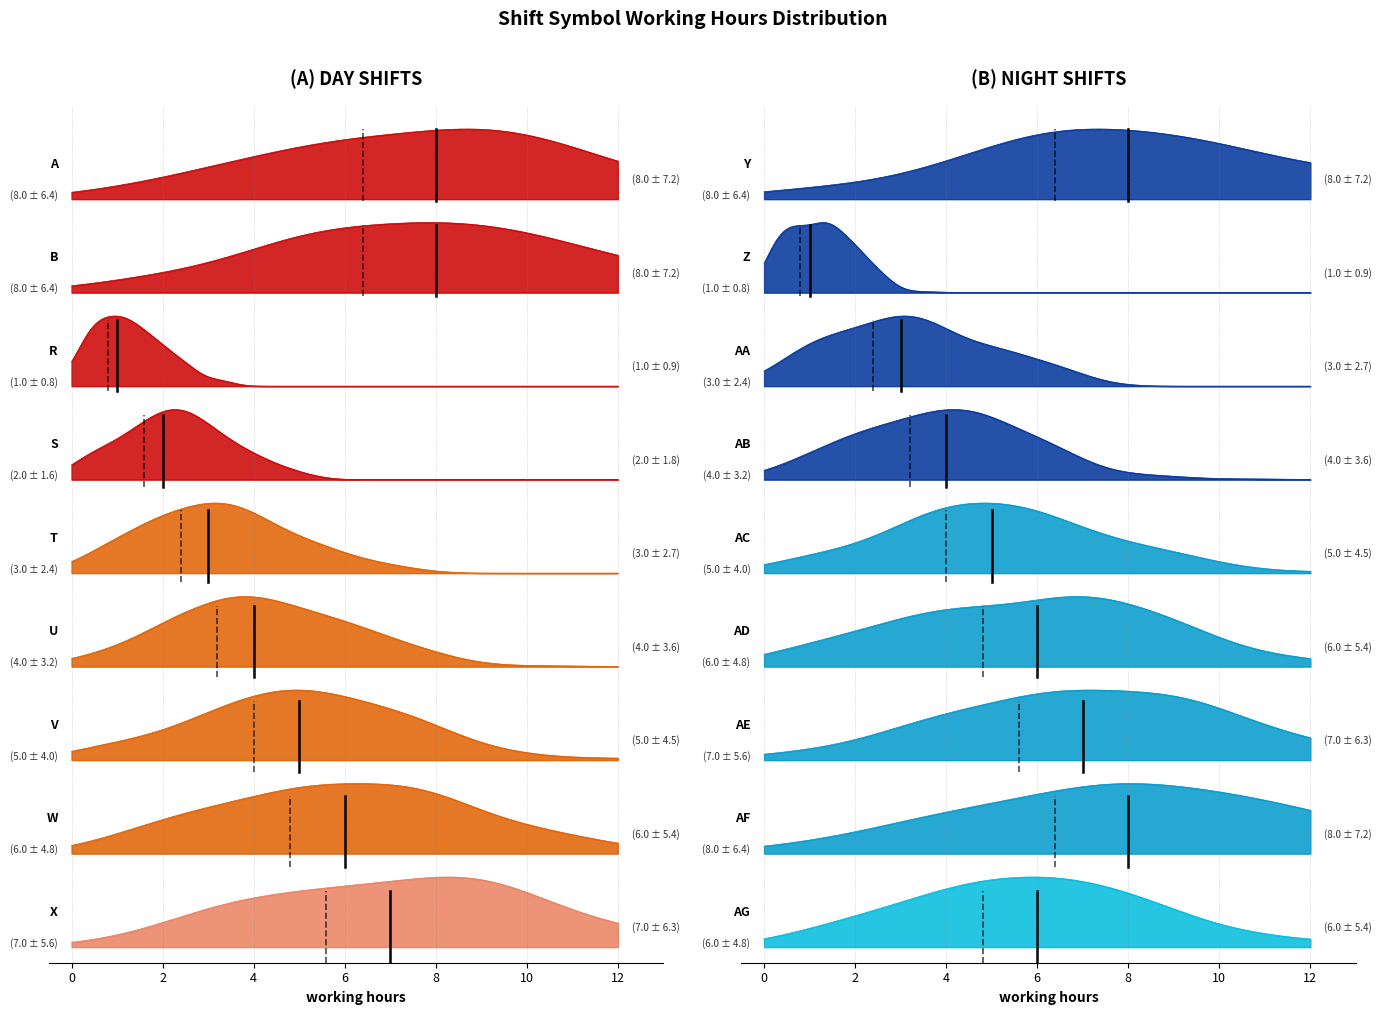

What is the value of the 14th point from the left?

5